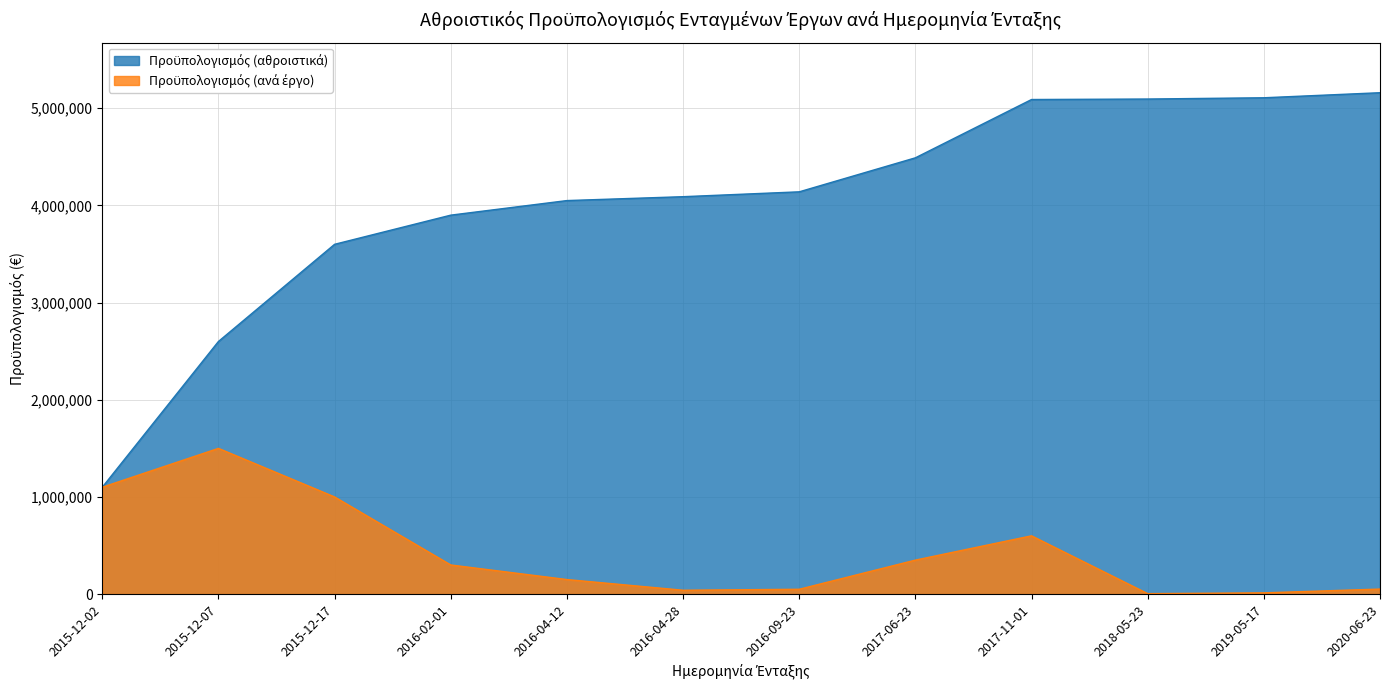

At which category does the chart reach its peak across all series?

2020-06-23